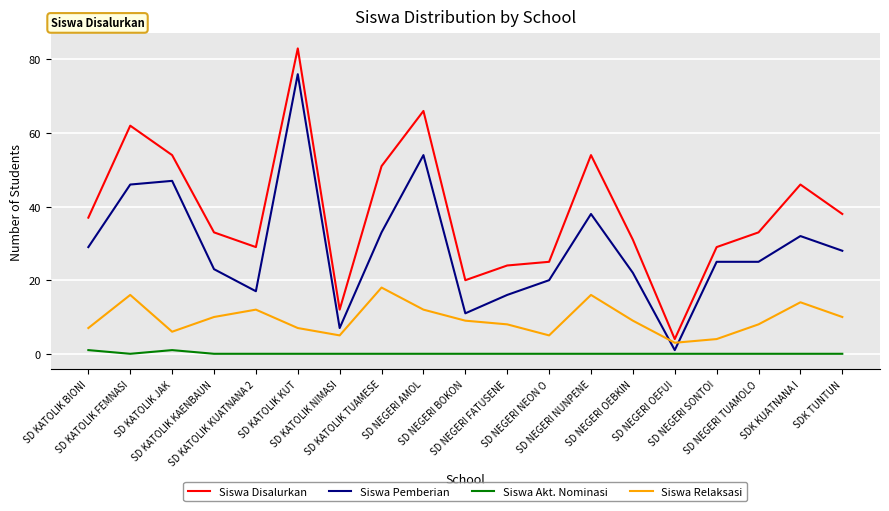

Between SD NEGERI NUNPENE and SD NEGERI OEBKIN, which series saw the biggest shift?

Siswa Disalurkan